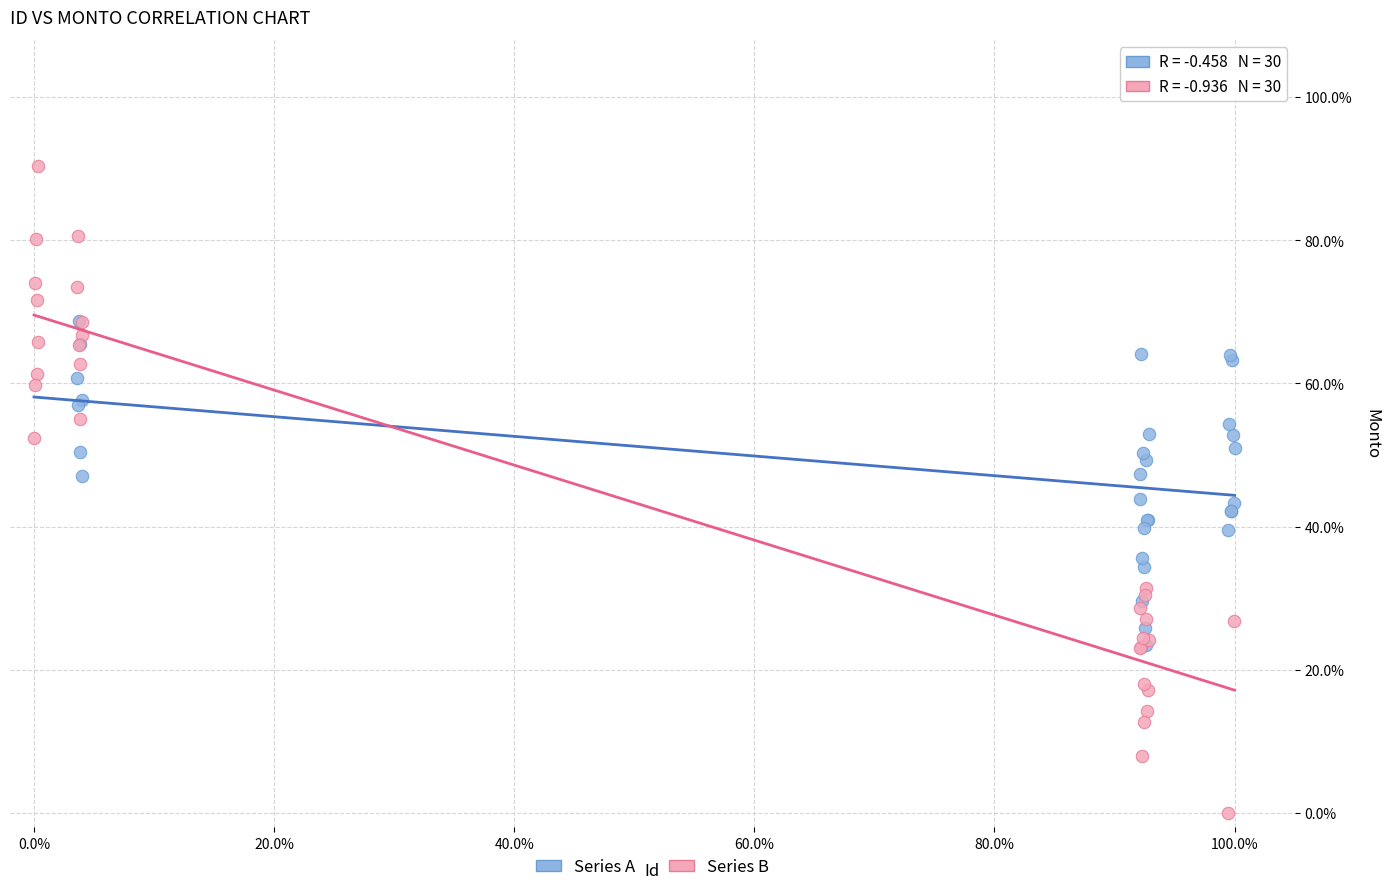

Which series contains the highest Y value?

Series B